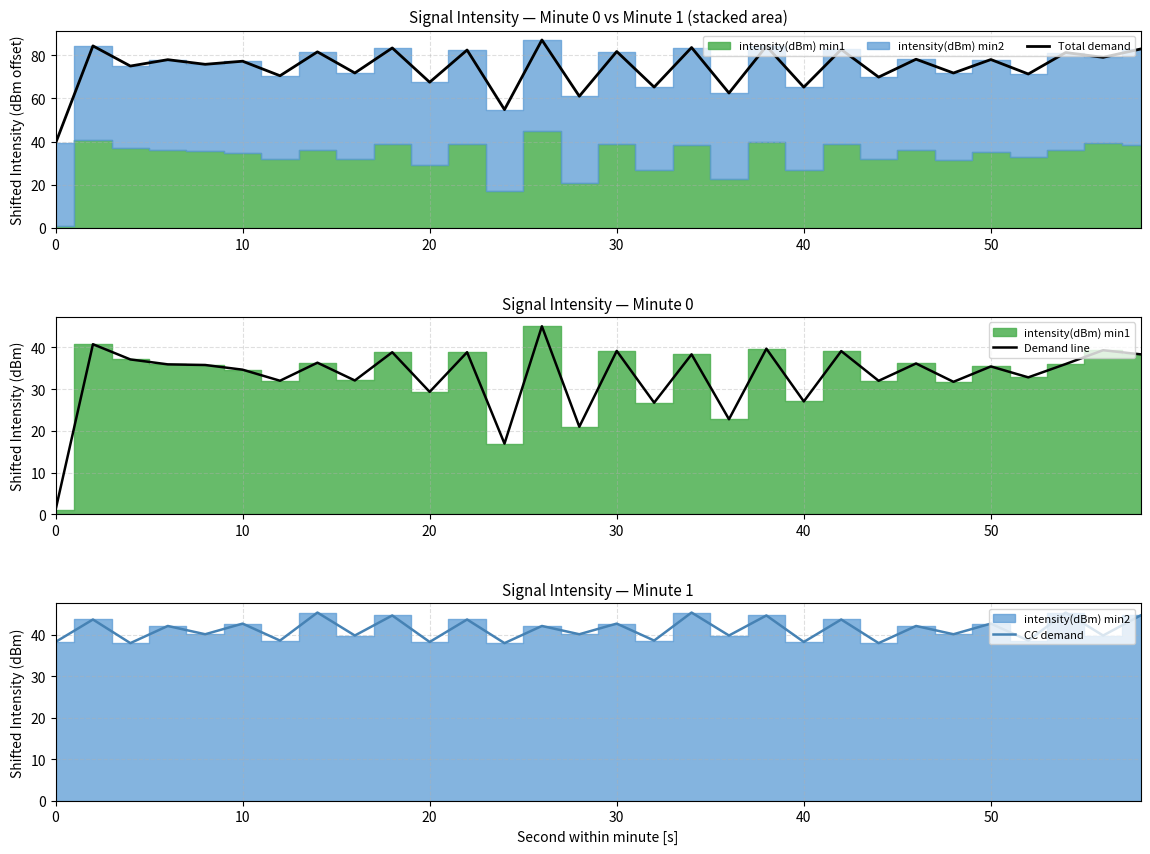

What is the sum of all Demand line values?

989.8